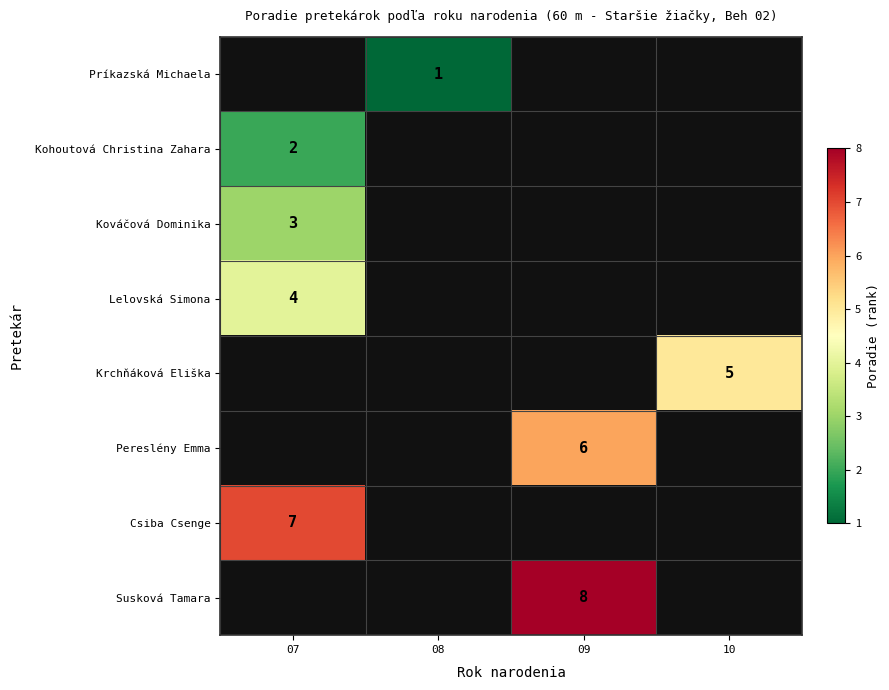

The Krchňáková Eliška series shows 3 at 10. True or false?

False